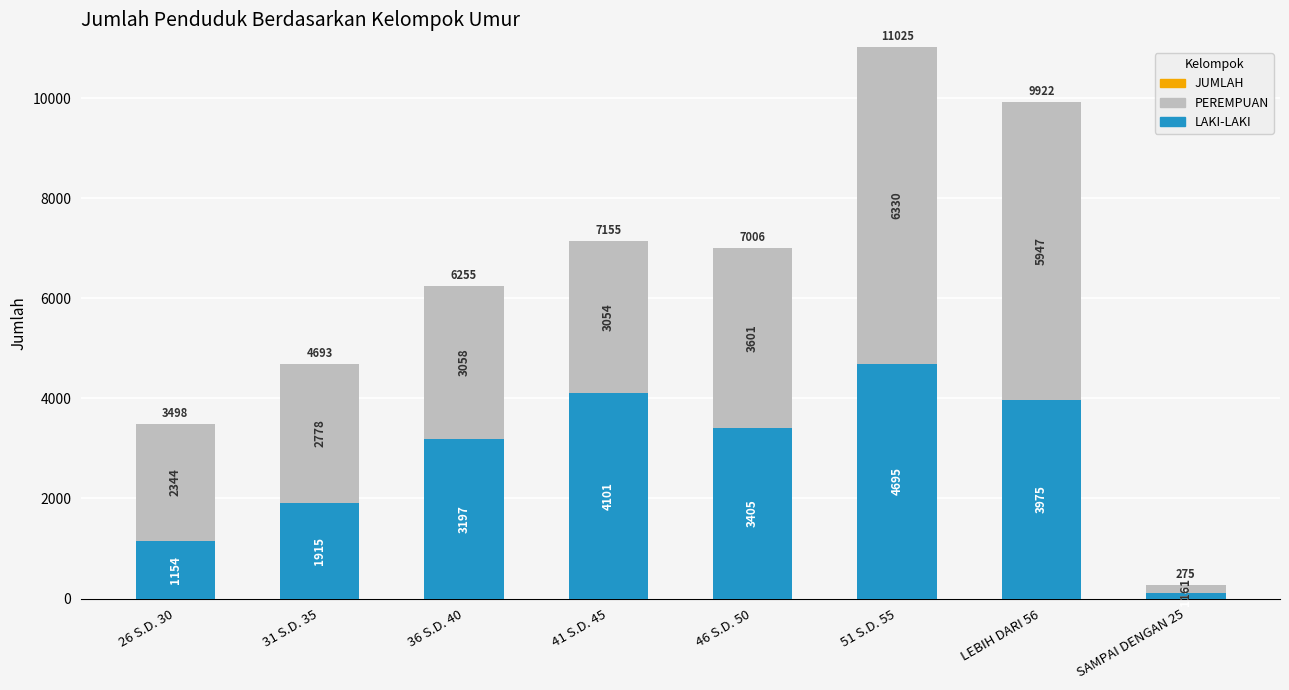

How many categories are shown in the chart?

8